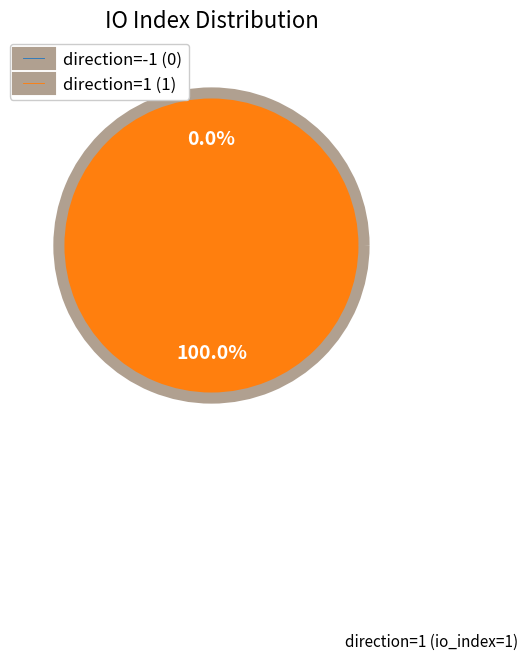

How many segments does this pie chart have?

2